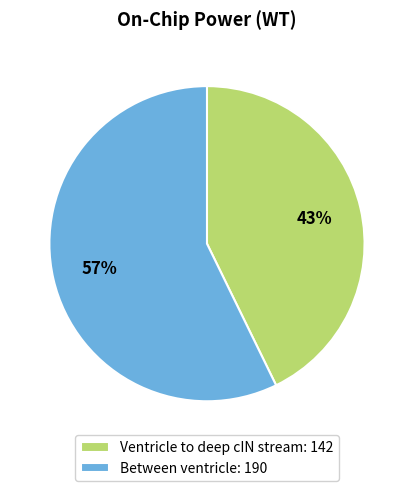

Is it true that Between ventricle is 57% of the pie?

True